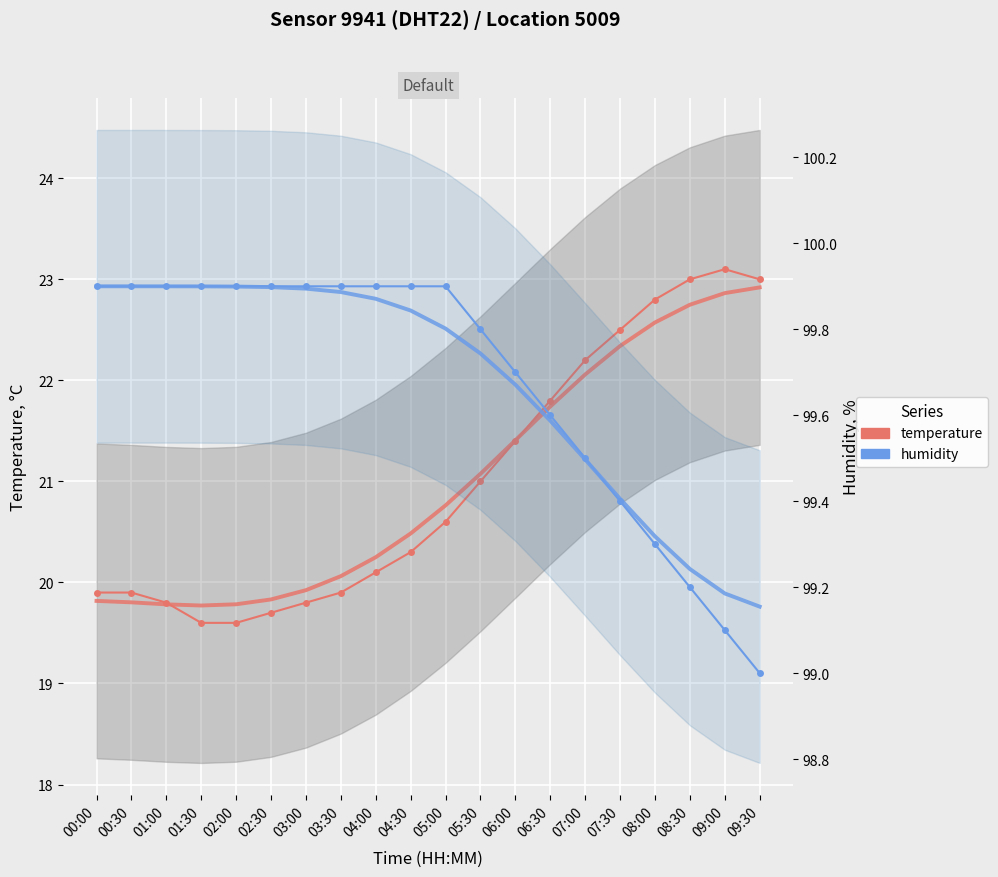

How many data points does each series have?

20